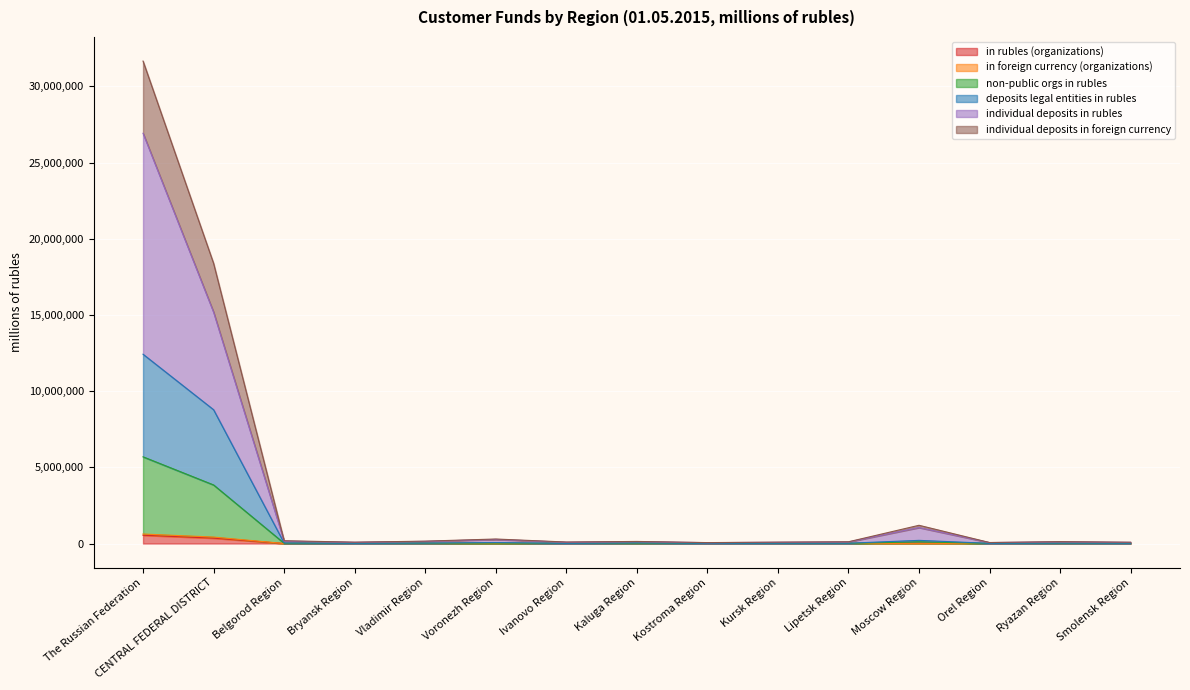

Which has a higher value, Belgorod Region or Ryazan Region?

Belgorod Region